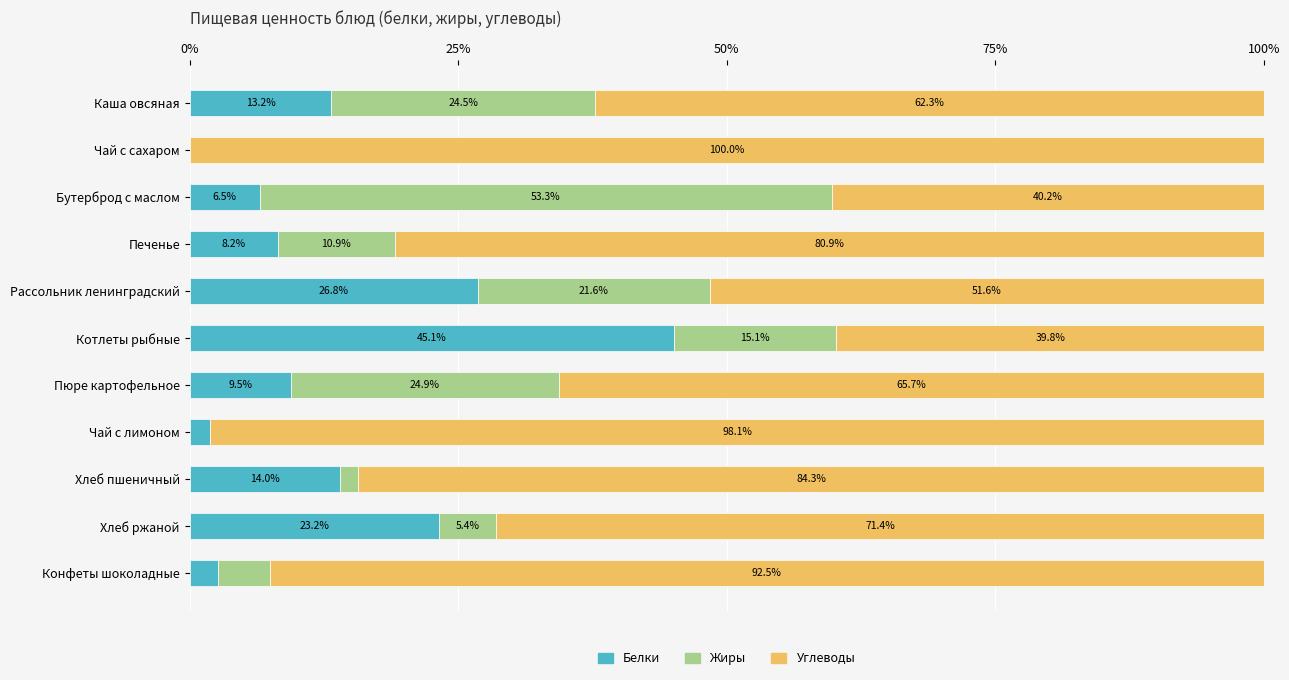

Where is Белки nearest to the value 22?

Хлеб ржаной